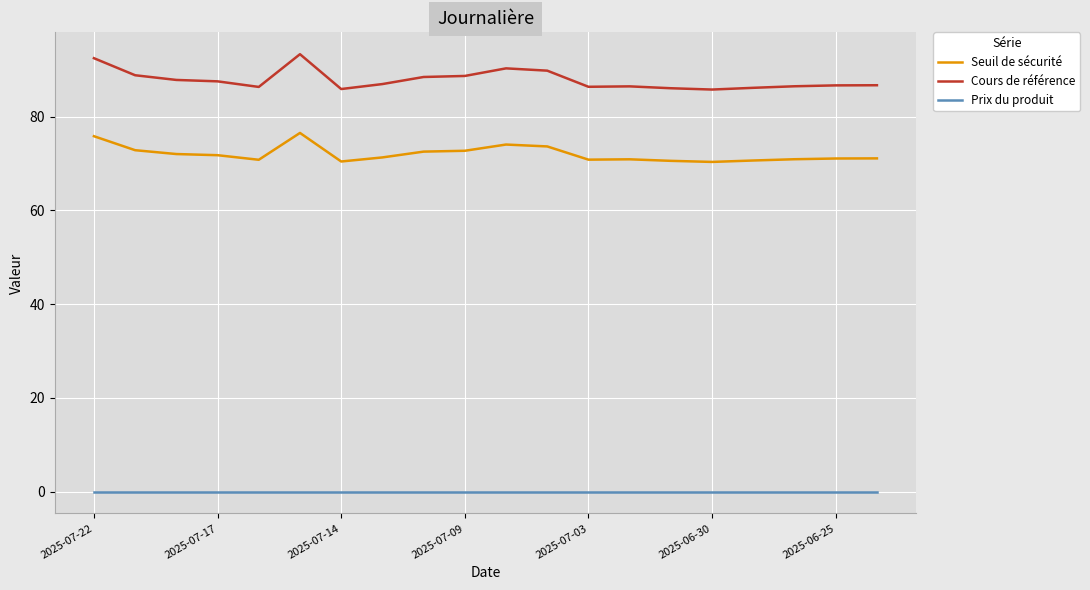

What is the lowest value of the Seuil de sécurité series?

70.3